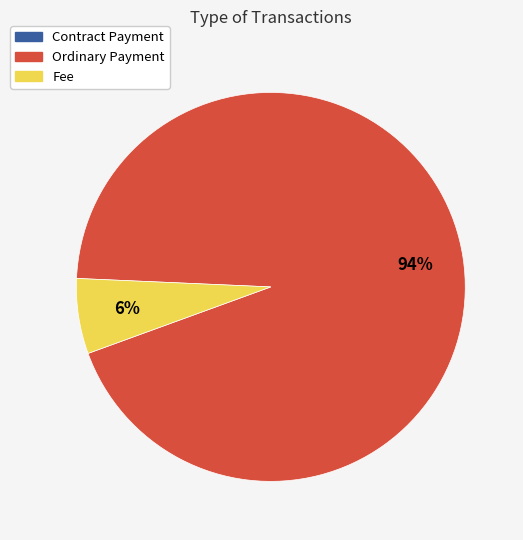

To the nearest percent, what is the difference between the largest and smallest slice percentages?

94%